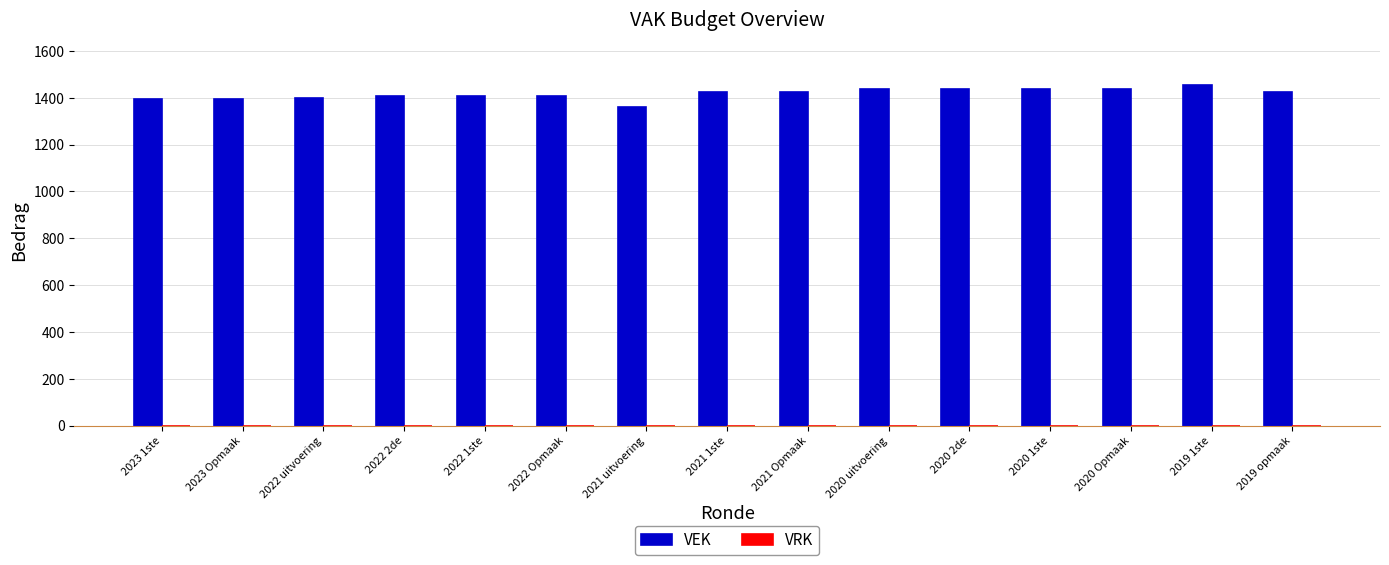

Which has a higher value, 2020 uitvoering or 2021 Opmaak?

2020 uitvoering